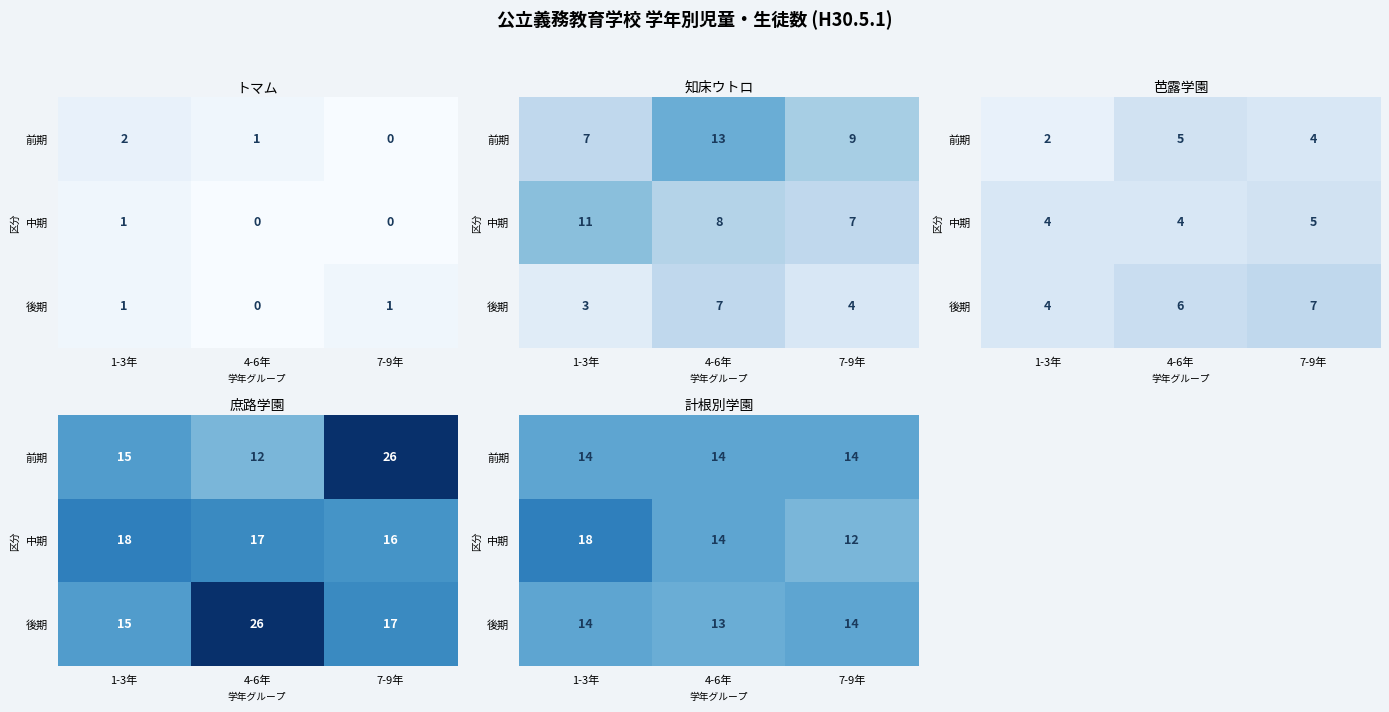

How many distinct data groups are displayed?

3